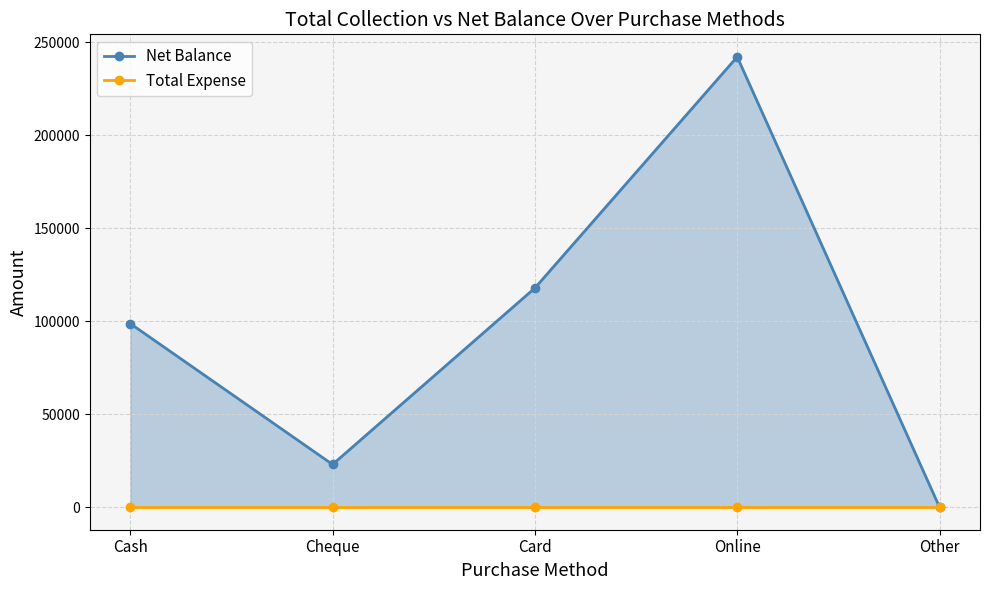

The value of Net Balance at Card is 117900. True or false?

True